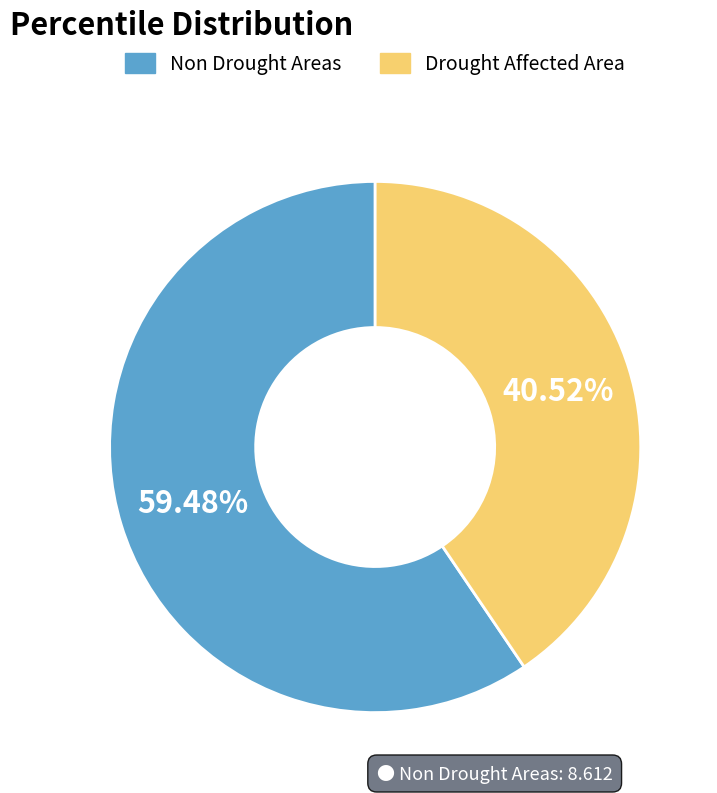

Which has a higher value, Non Drought Areas or Drought Affected Area?

Non Drought Areas